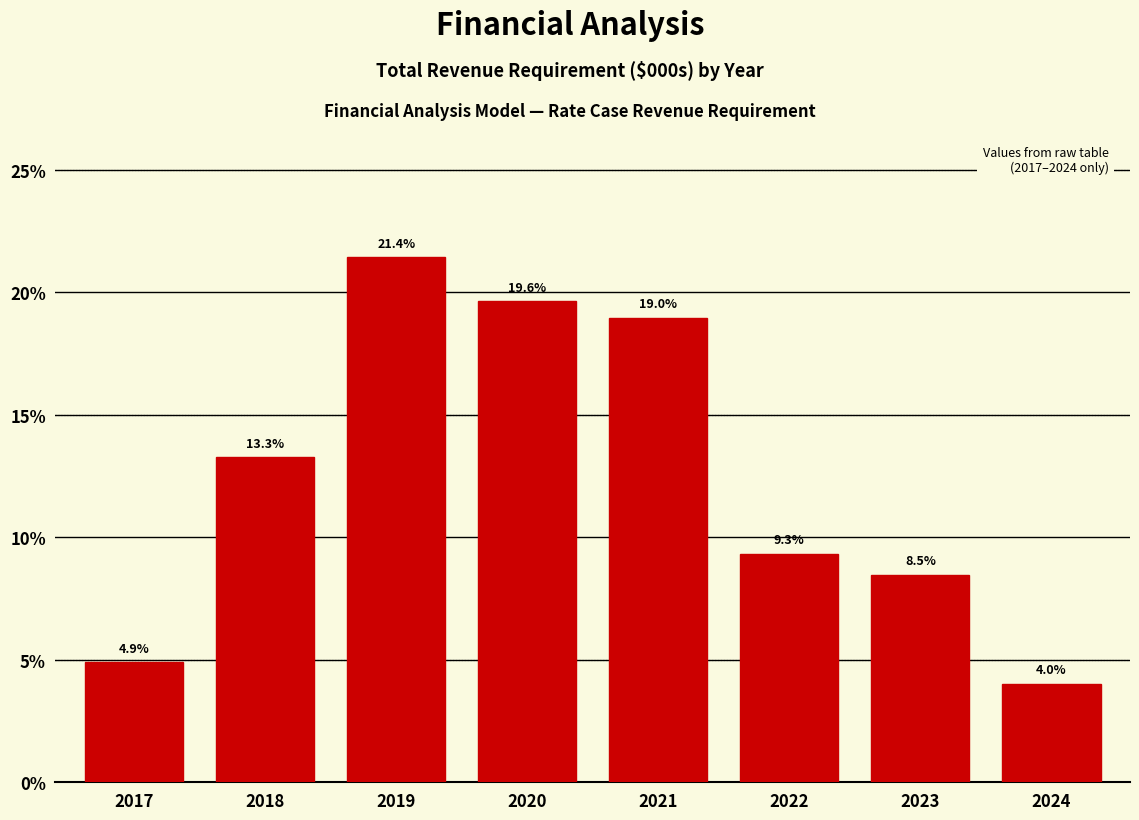

Reading left to right, extract all data points from this chart.

2017=4.9	2018=13.3	2019=21.4	2020=19.6	2021=19.0	2022=9.3	2023=8.5	2024=4.0